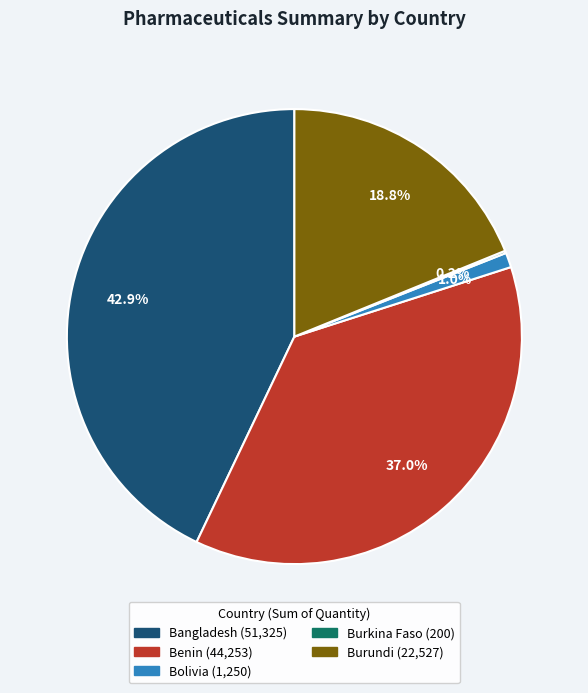

Which category has the biggest portion of the pie?

Bangladesh